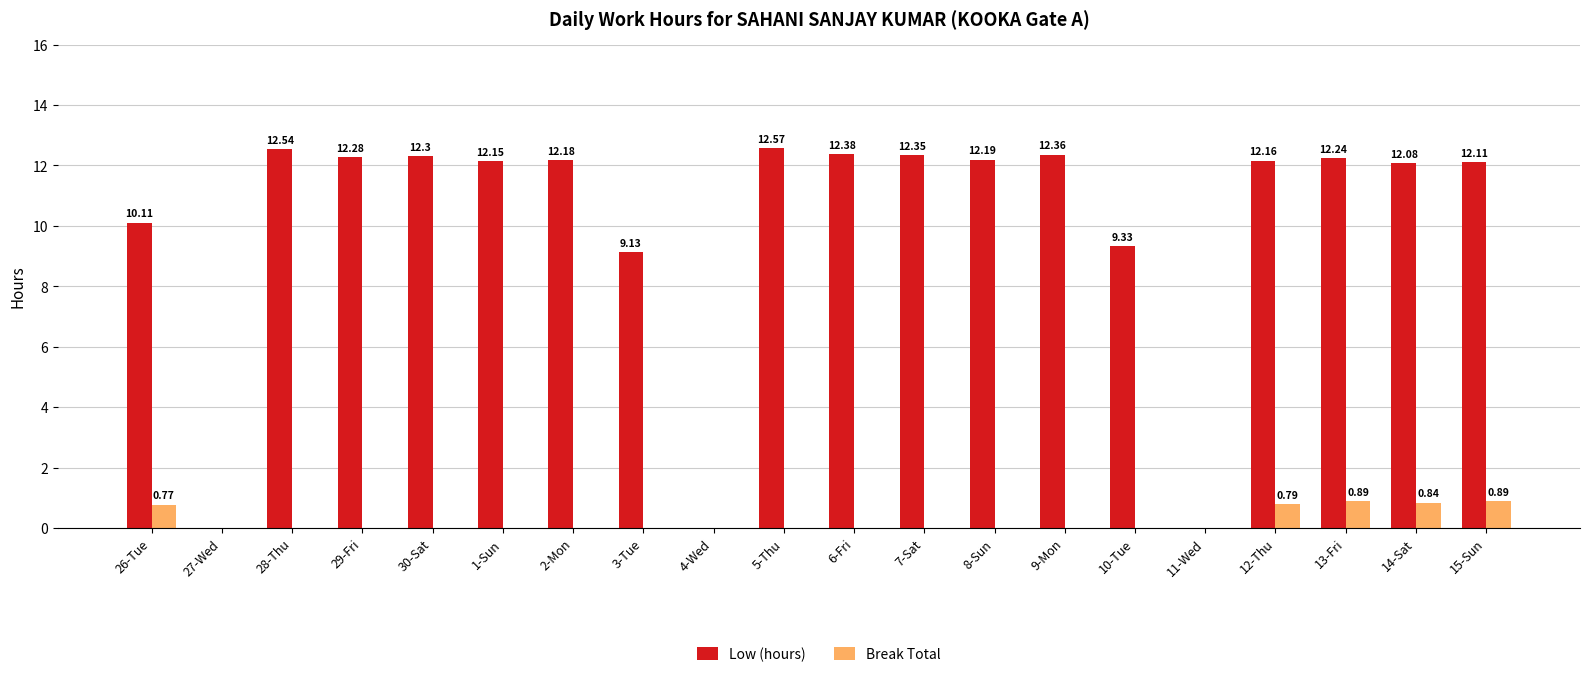

What is the average value of the Low (hours) series?

10.0